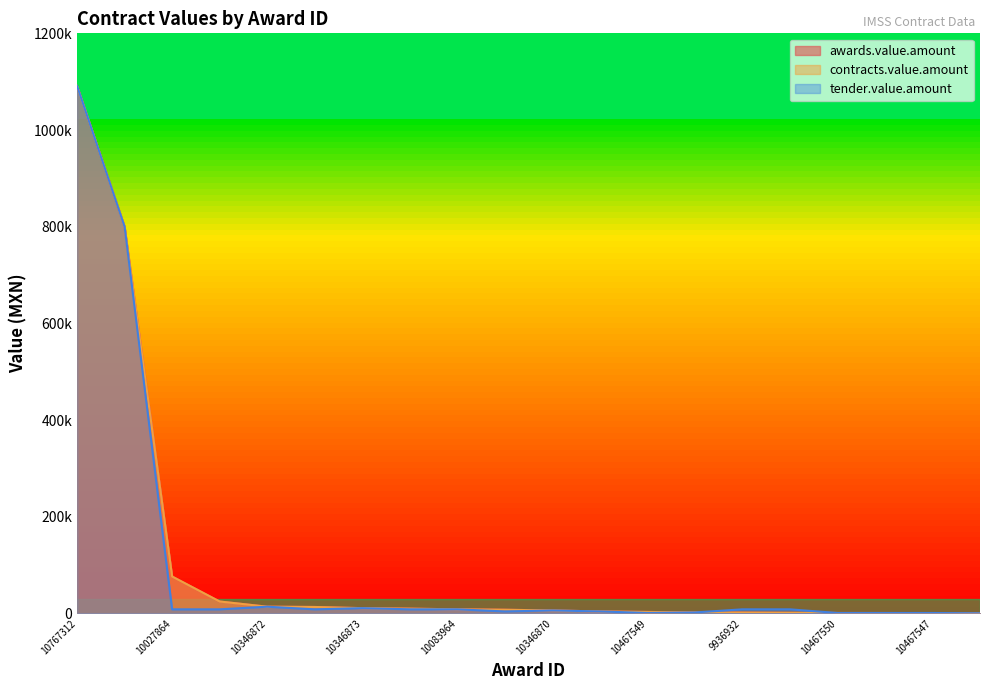

Does the chart have visible grid lines?

No